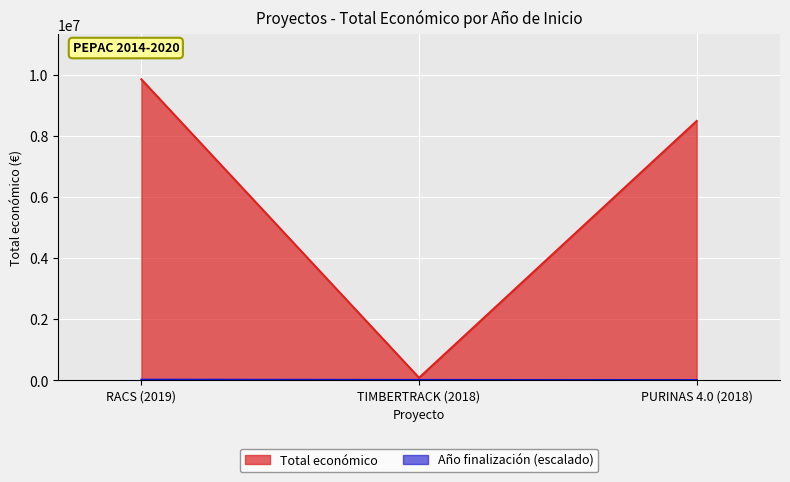

Which series has the largest total across all categories?

Total económico